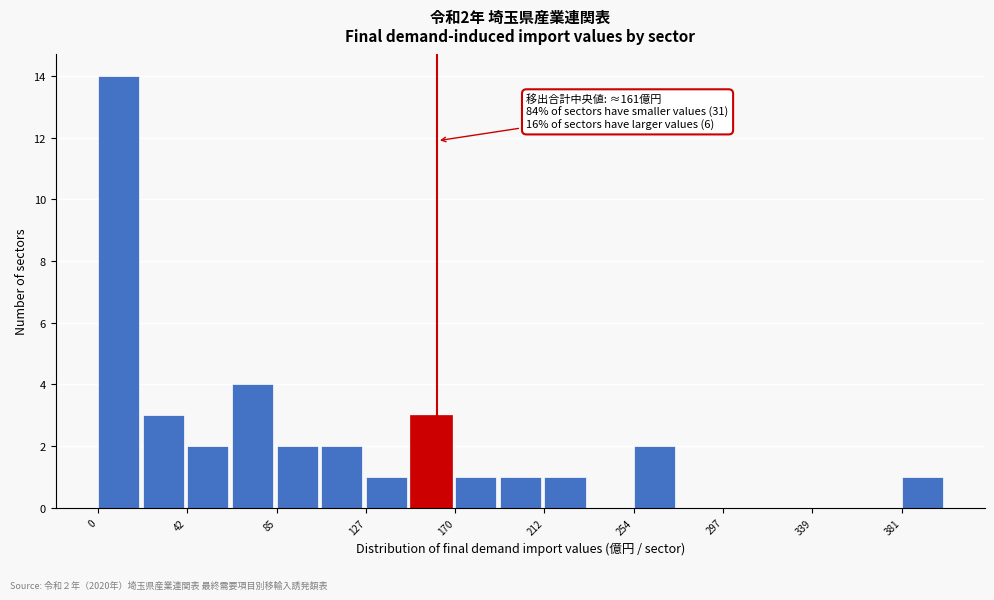

Over which range of the x-axis is the bar tallest?

0 to 20